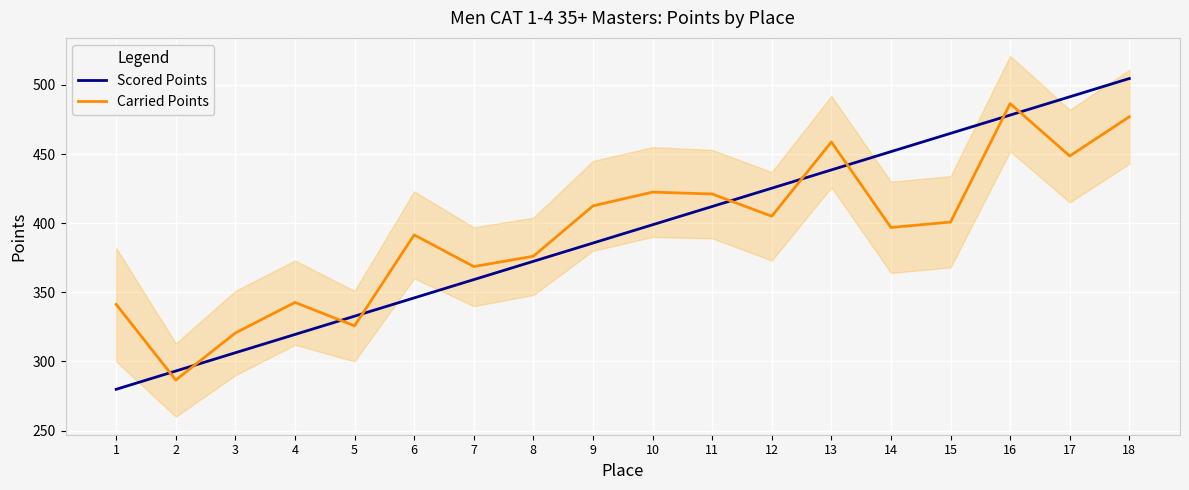

At which category does Carried Points reach its first local valley?

2